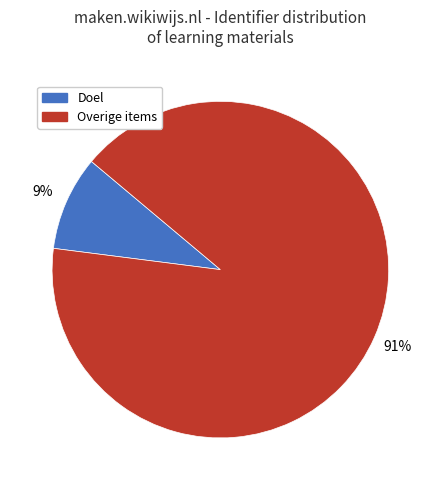

To the nearest percent, what is the average slice percentage?

50%